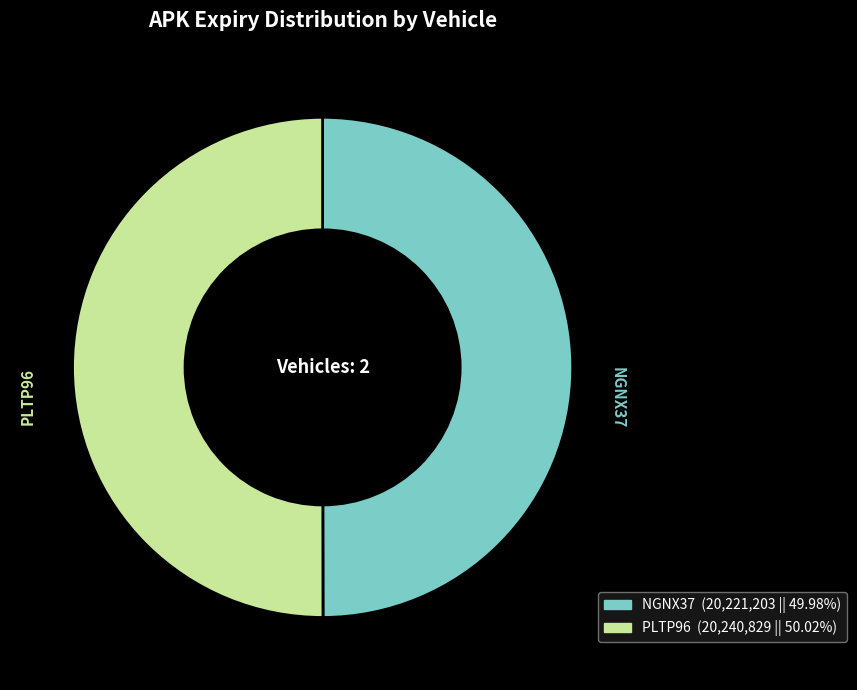

Is the sum of NGNX37 and PLTP96 greater than half?

Yes